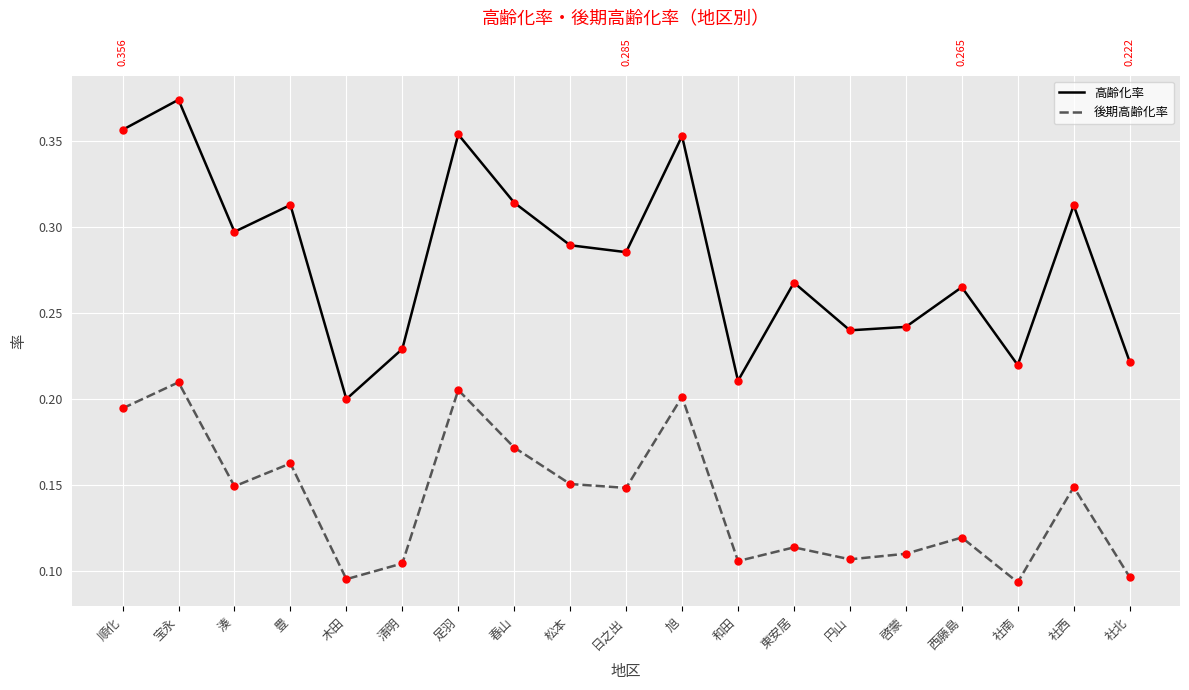

How many series are shown in this chart?

2